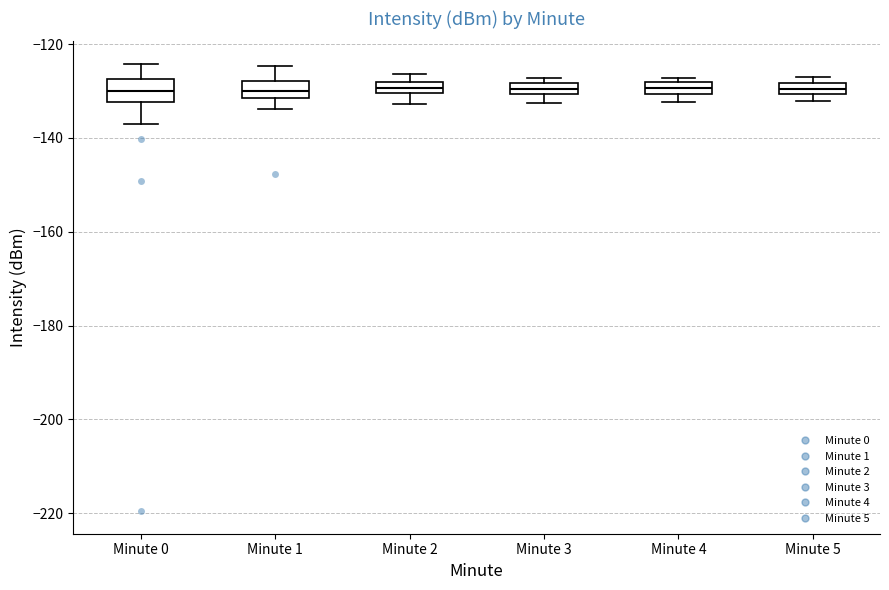

Where is the upper edge of the box for Minute 4 on the y-axis? The values are not printed on the chart, so give them approximately, as read against the axis.

-128